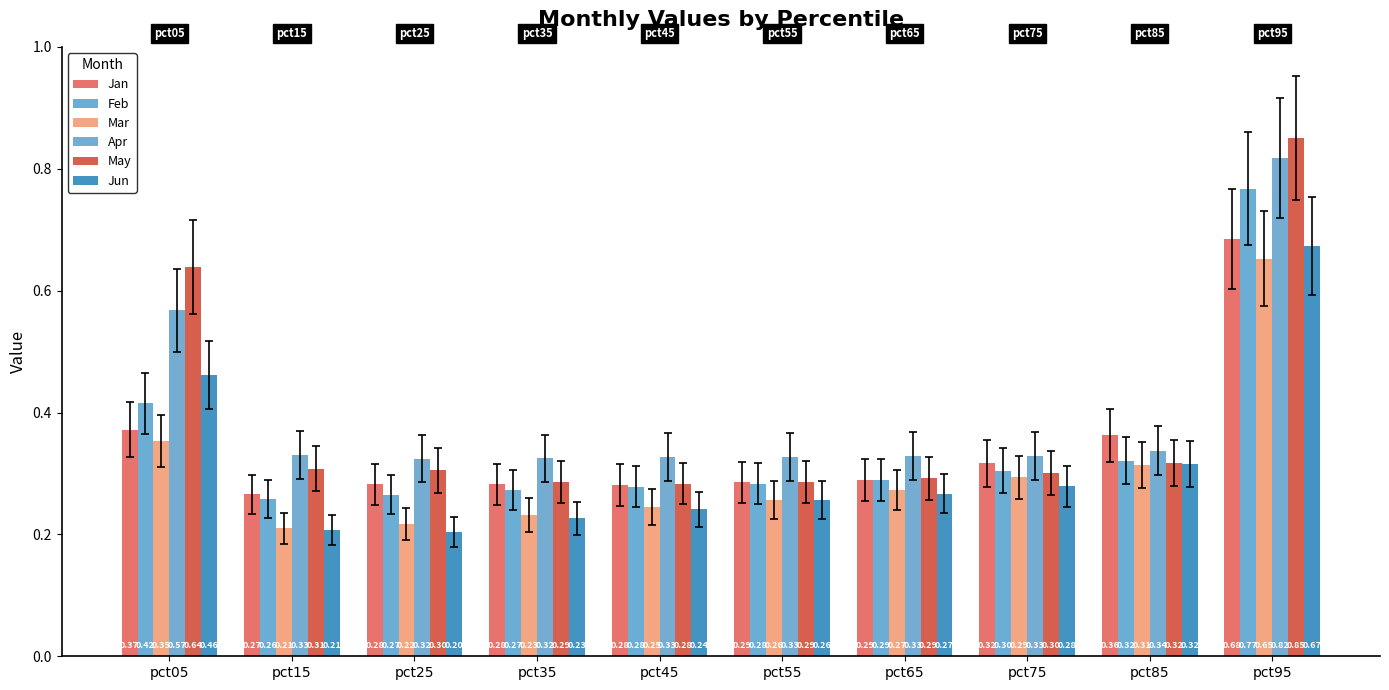

At how many categories does at least one series exceed 0?

10